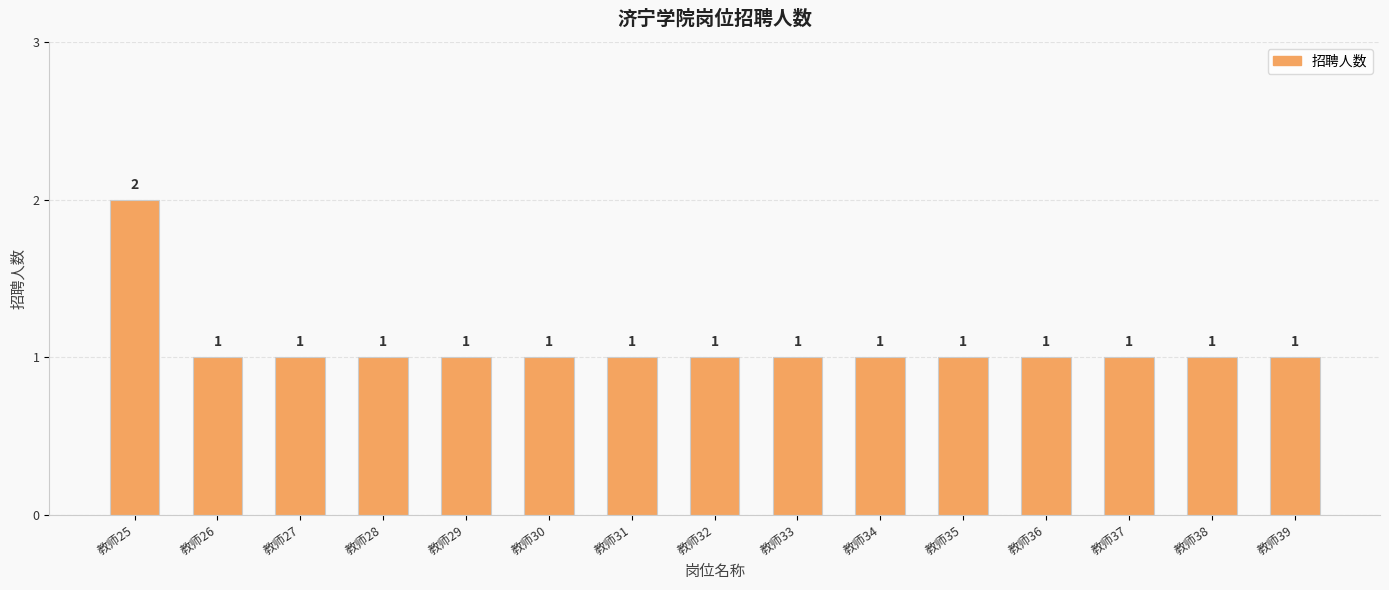

How many distinct data groups are displayed?

1